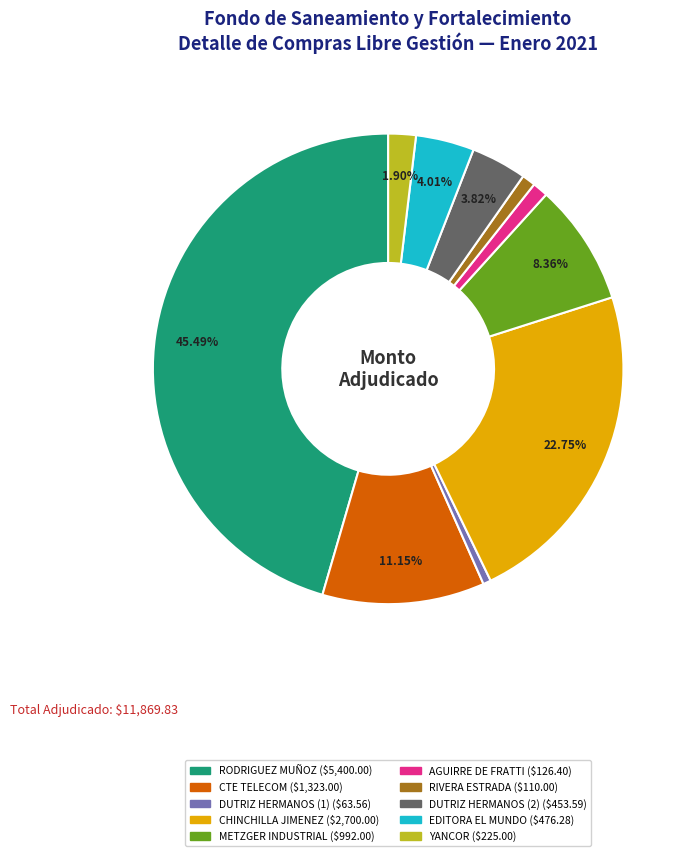

To the nearest percent, what is the difference between the largest and smallest slice percentages?

45%